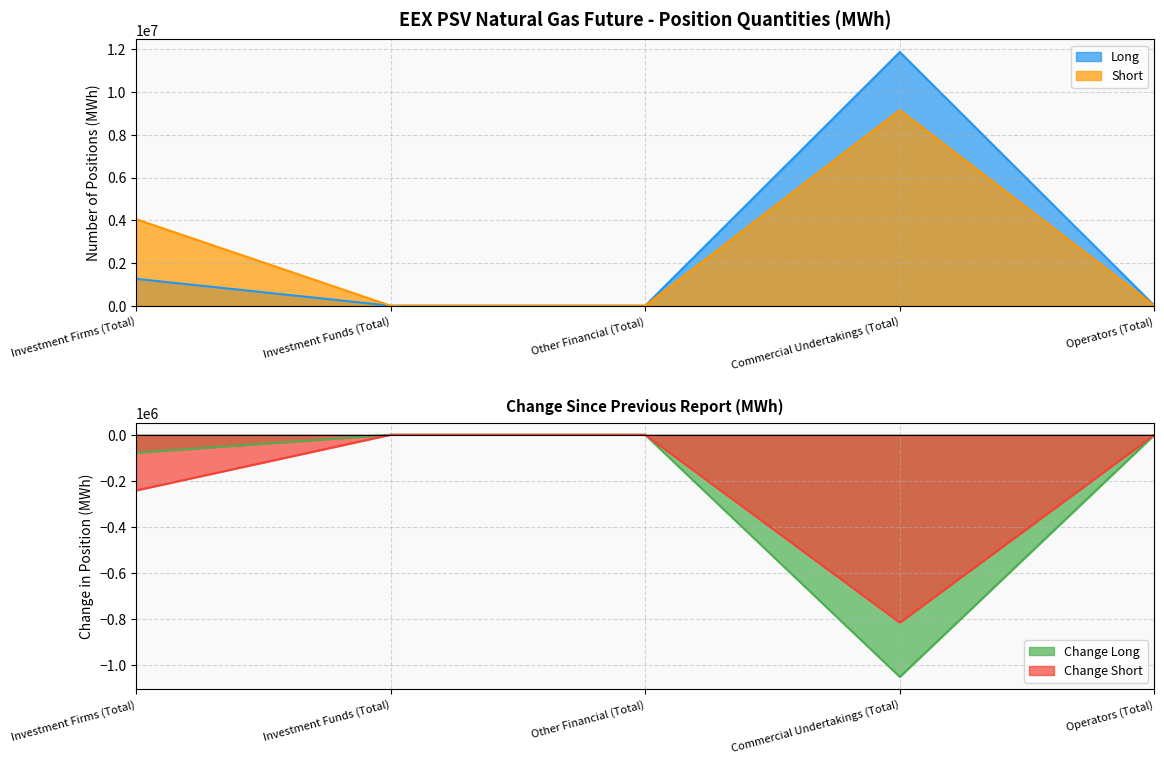

Rank the series by their maximum value, from highest to lowest.

Long, Short, Change Long, Change Short